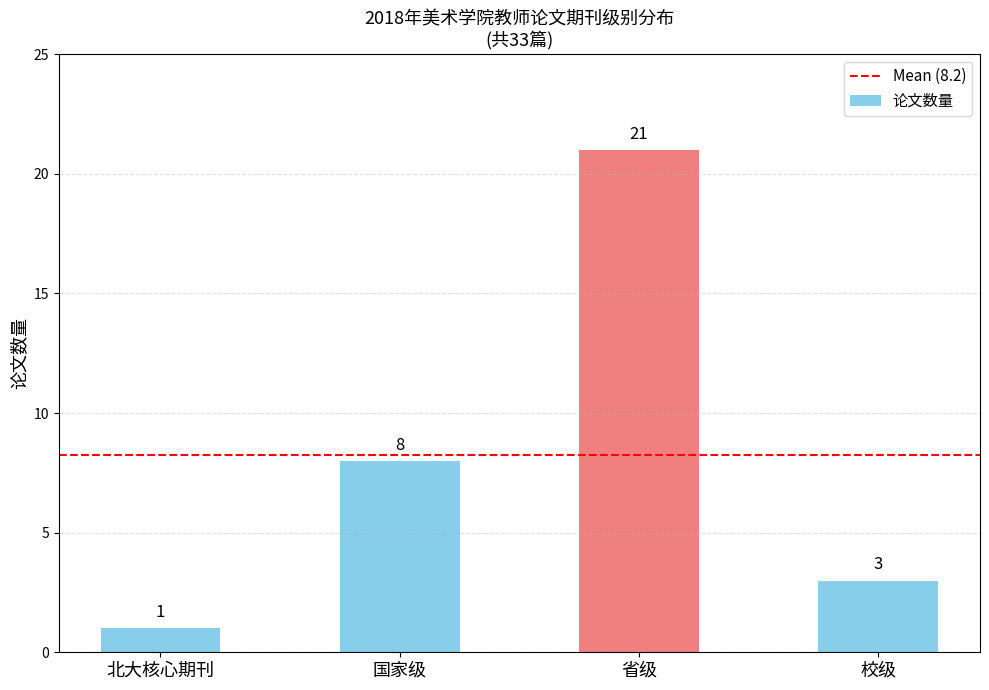

Reading left to right, transcribe all the data shown in this chart.

北大核心期刊=1	国家级=8	省级=21	校级=3